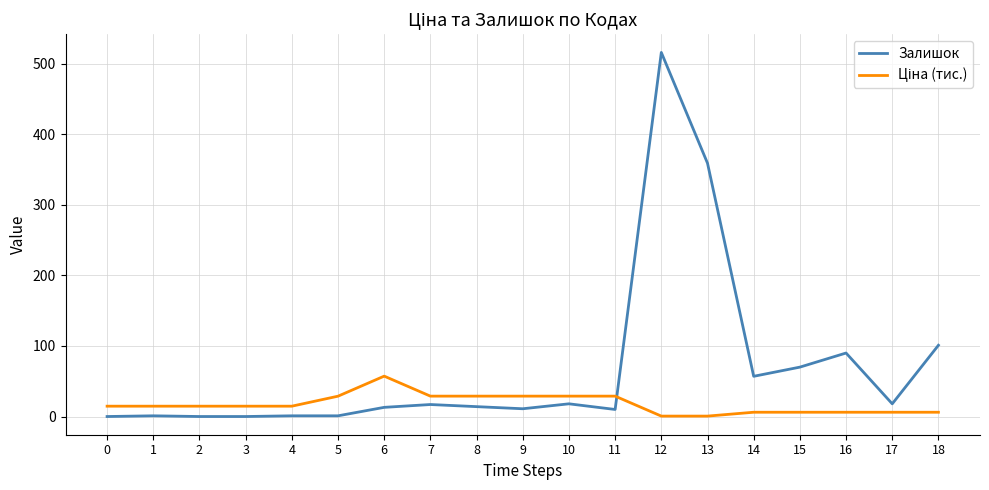

Which series has the largest range (max minus min)?

Залишок